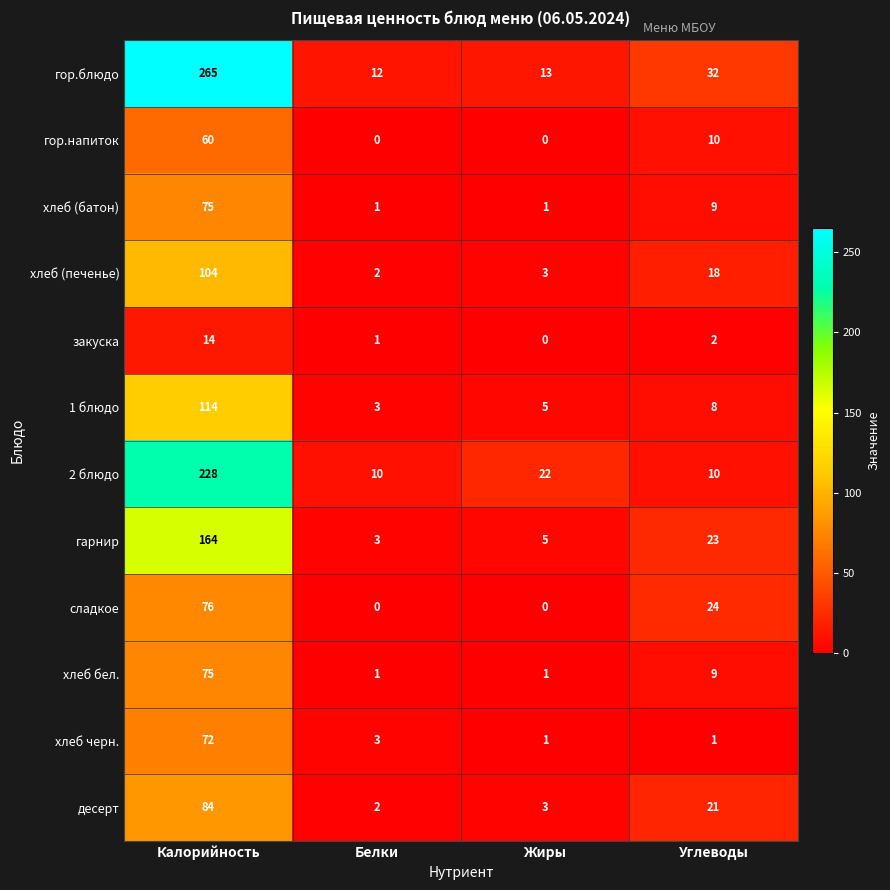

Which series has the largest total across all categories?

гор.блюдо